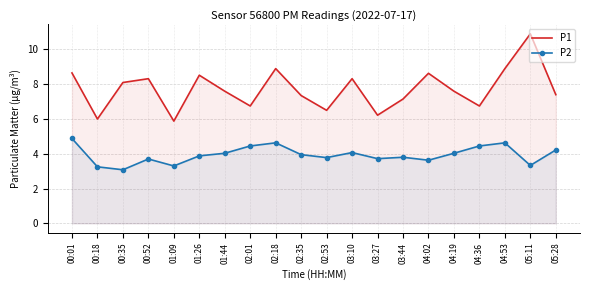

What is the label of the 19th point from the right?

00:18